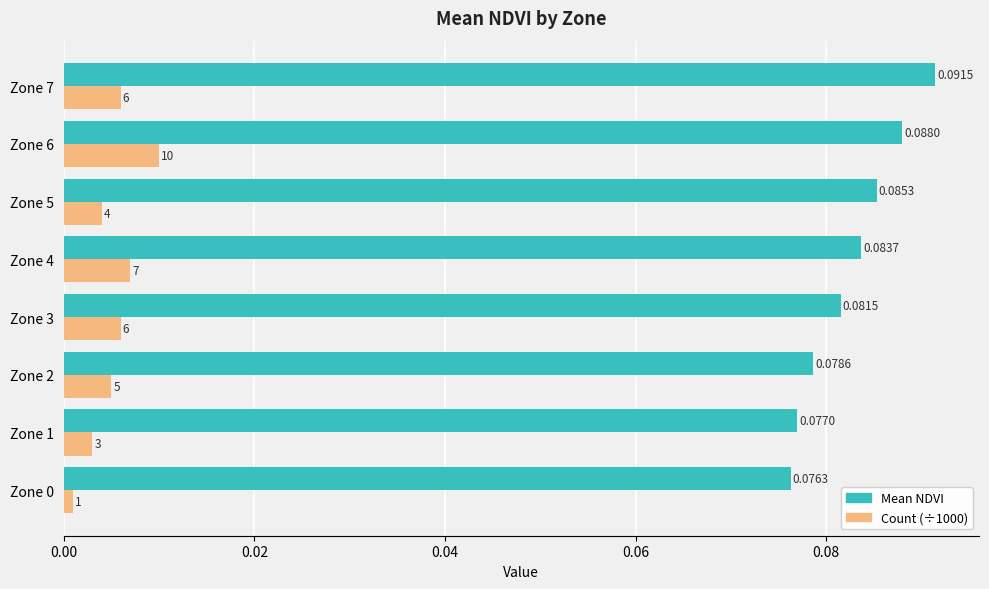

Which series changed the most between Zone 2 and Zone 3?

Mean NDVI